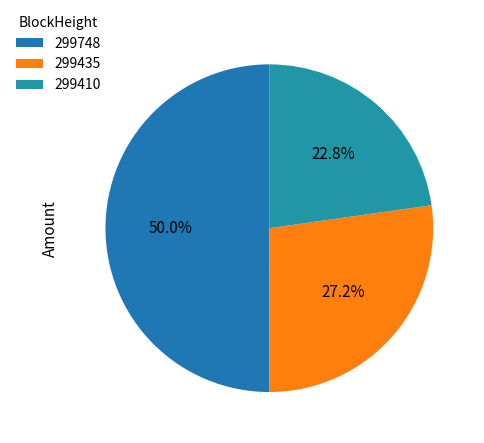

True or false: 299748 accounts for 11% of the total.

False